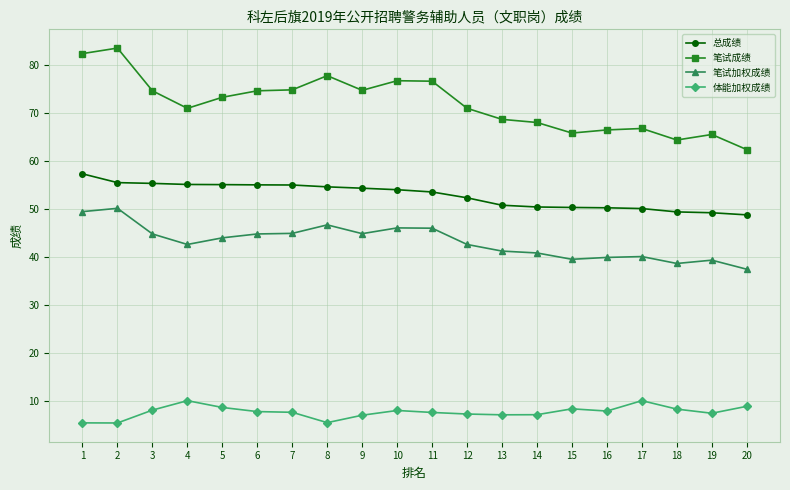

Is the value of 总成绩 at 7 greater than the value of 笔试成绩 at 11?

No